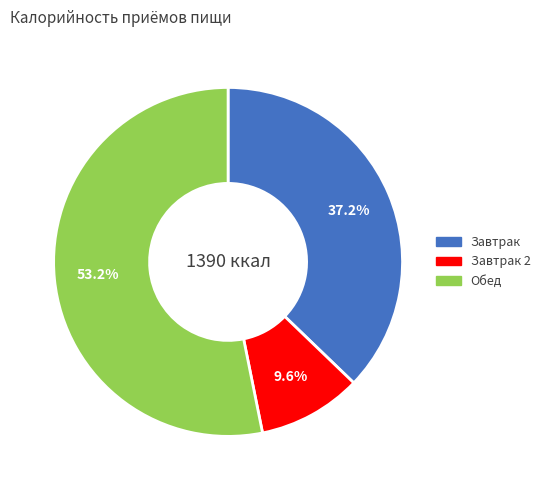

Count the number of slices in the pie.

3